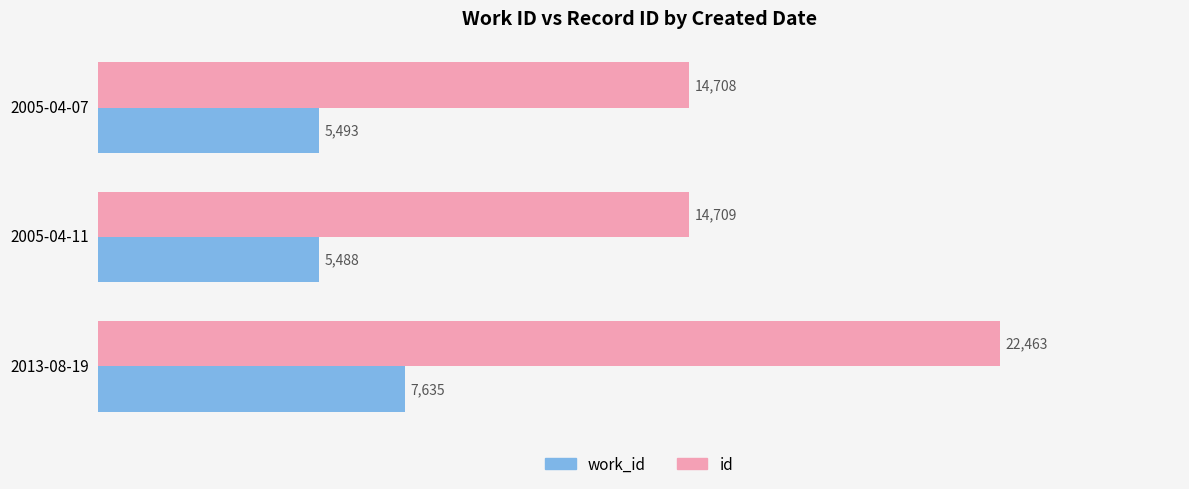

What is the approximate value of id at 2013-08-19?

22463